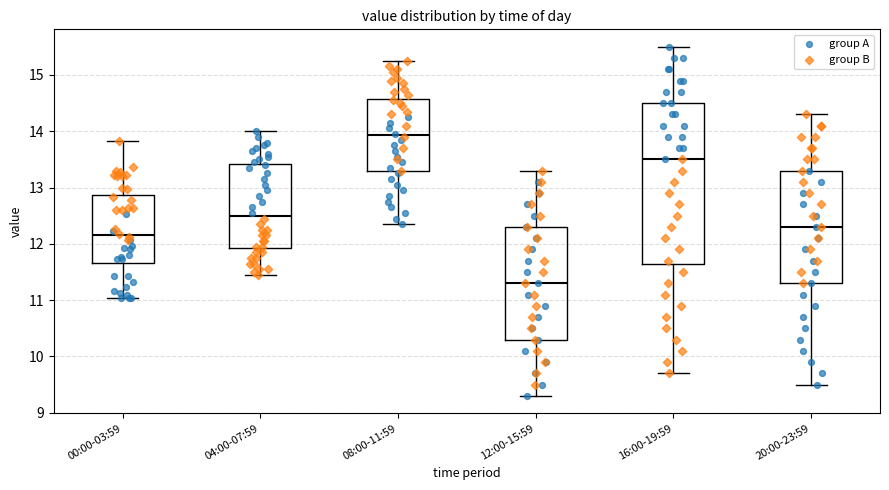

Which box is the tallest, from its lower edge to its upper edge?

16:00-19:59